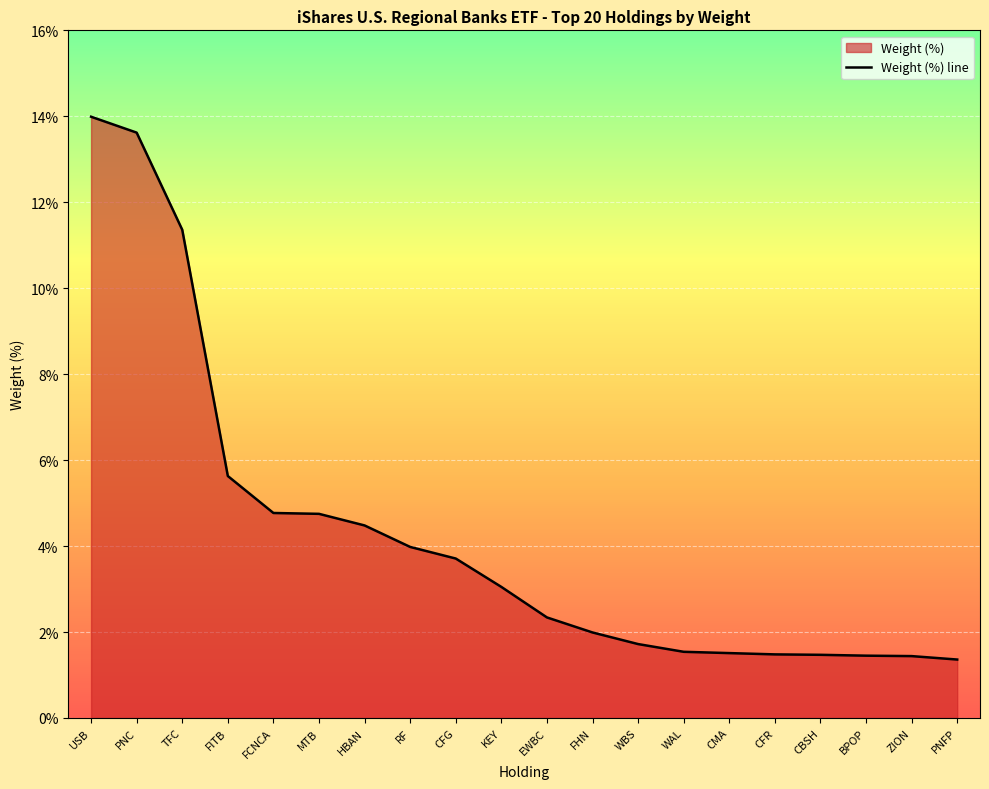

Count the number of data series in this chart.

1